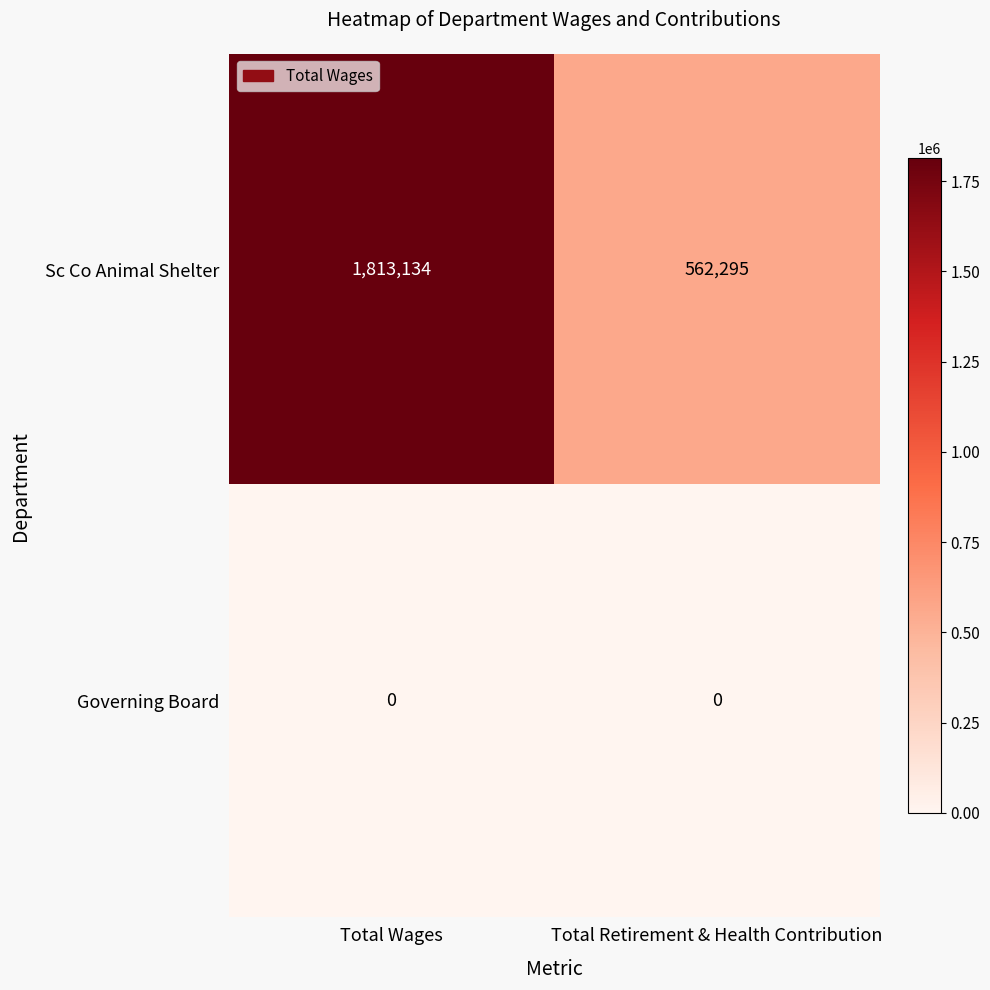

Rank the series by their average value, from lowest to highest.

Governing Board, Sc Co Animal Shelter